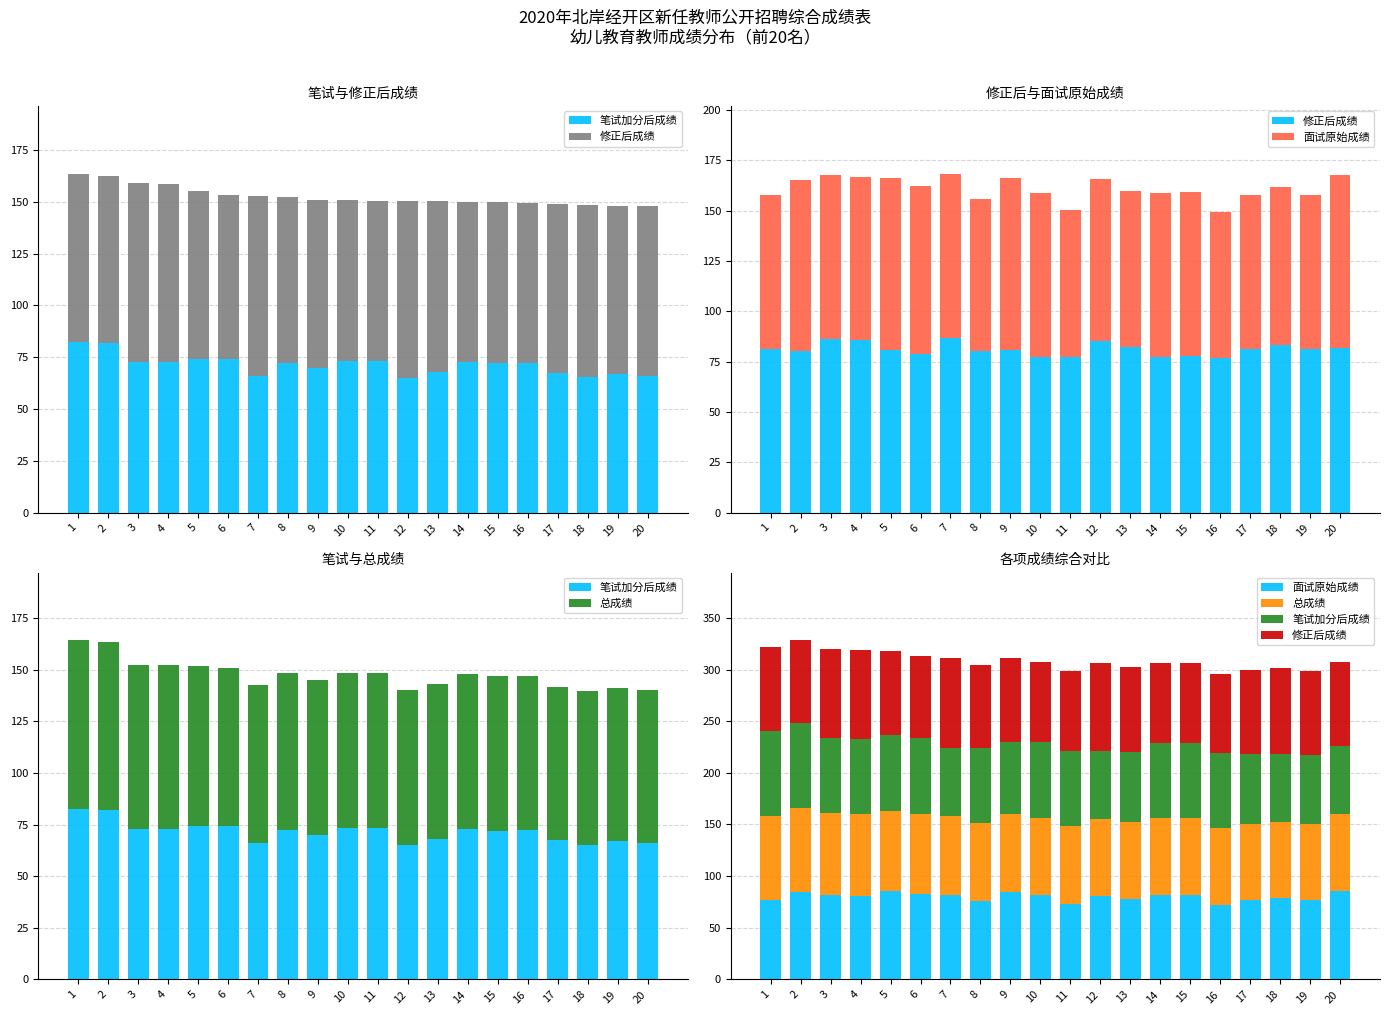

At 13, list the series in order from largest to smallest.

修正后成绩, 面试原始成绩, 总成绩, 笔试加分后成绩